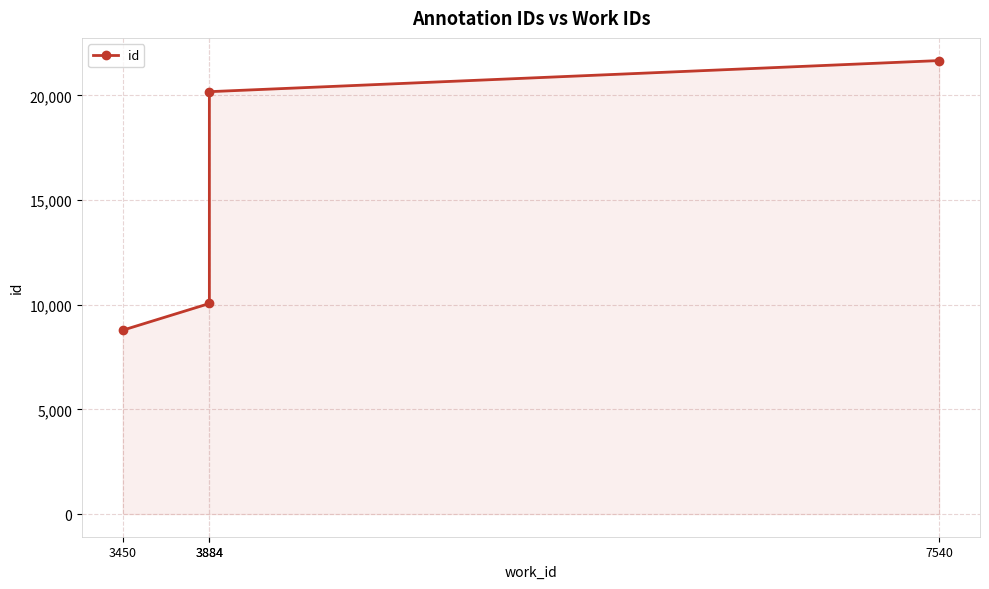

Reading right to left, list all the values displayed in this chart.

21661	20175	10057	8782